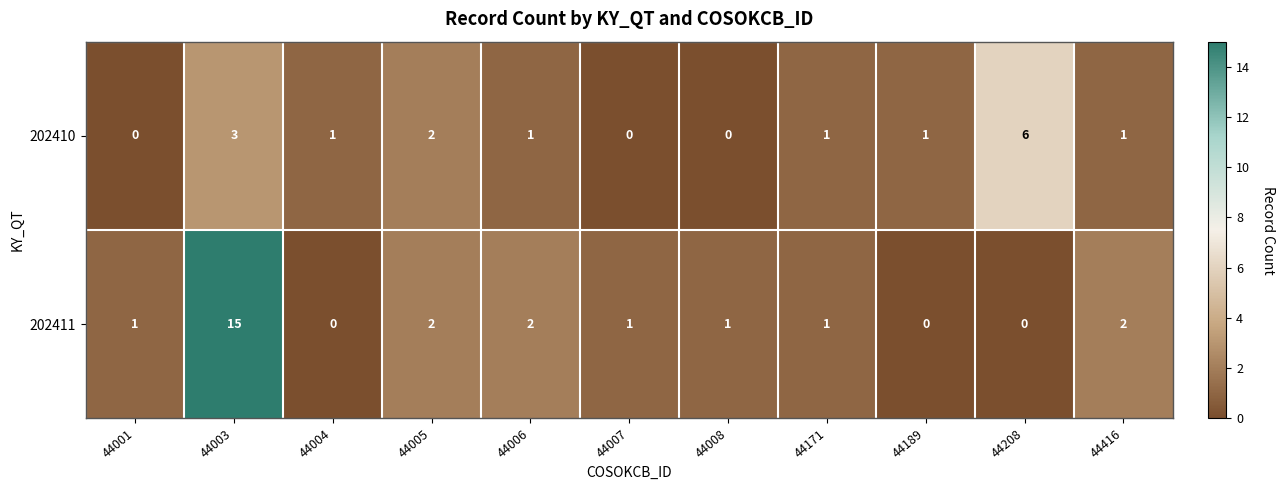

How many series are shown in this chart?

2